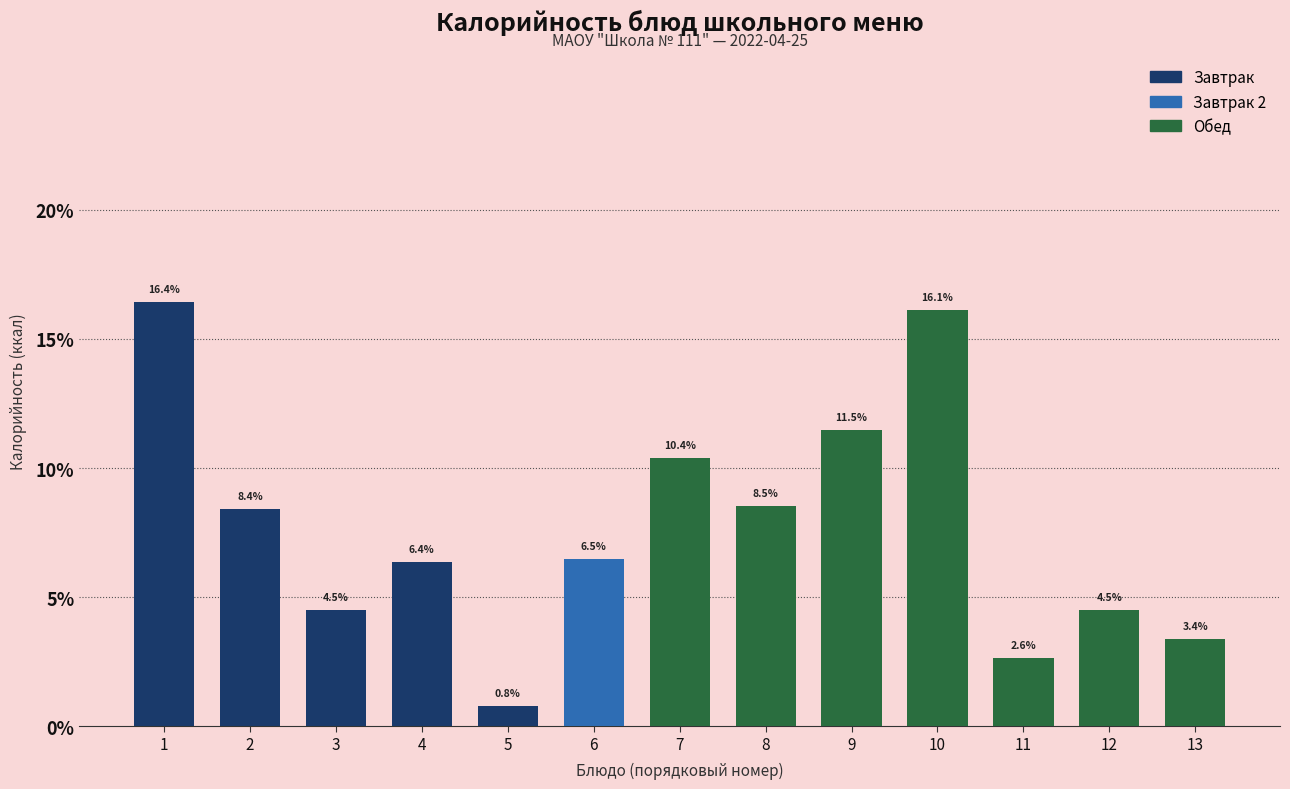

Reading right to left, list all the values displayed in this chart.

3.4	4.5	2.6	16.1	11.5	8.5	10.4	6.5	0.8	6.4	4.5	8.4	16.4